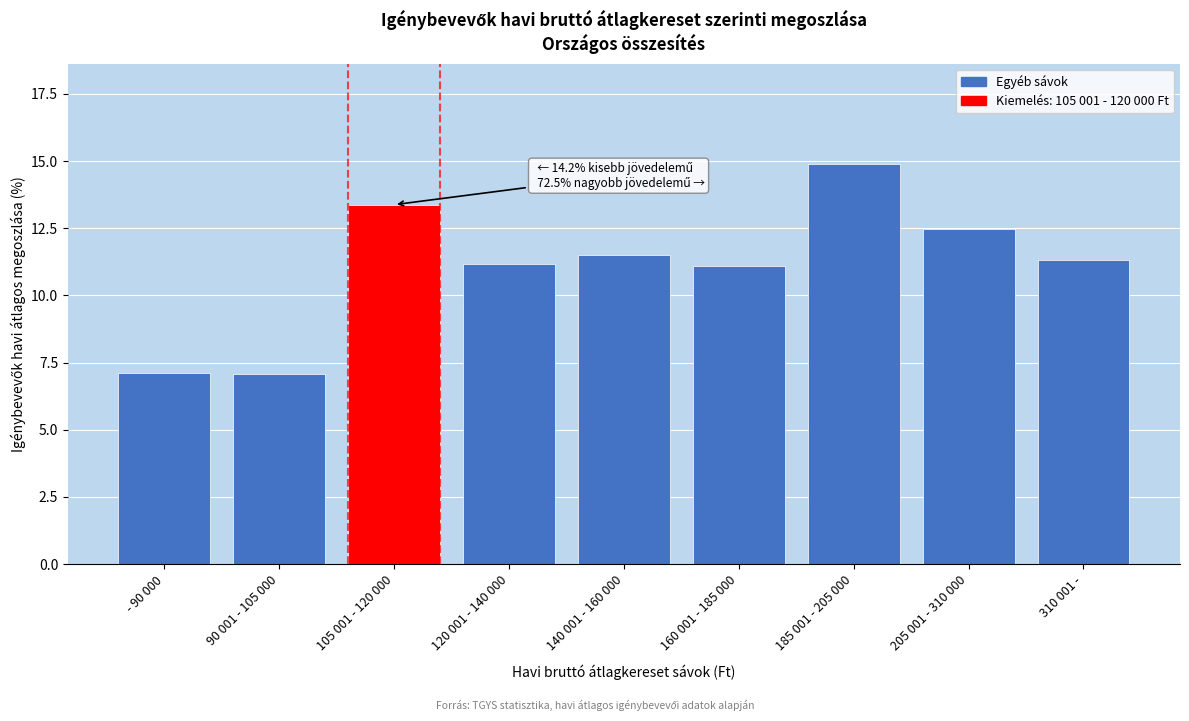

Reading right to left, list all the values displayed in this chart.

11.3	12.5	14.9	11.1	11.5	11.2	13.4	7.1	7.1